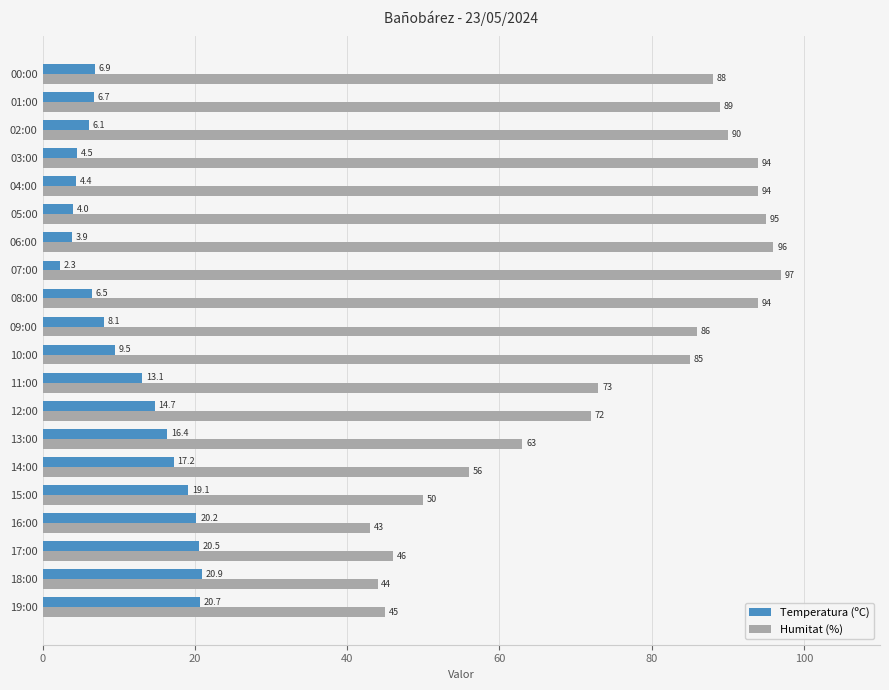

At 04:00, list the series in order from largest to smallest.

Humitat (%), Temperatura (ºC)